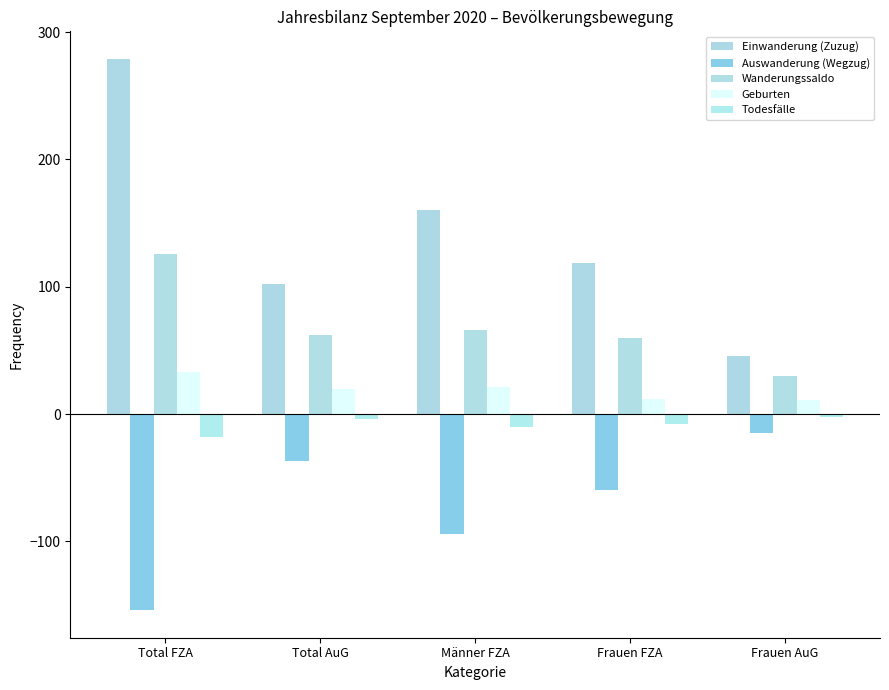

Reading left to right, list all the values displayed in this chart.

Einwanderung (Zuzug): 279	102	160	119	46
Auswanderung (Wegzug): -154	-37	-94	-60	-15
Wanderungssaldo: 126	62	66	60	30
Geburten: 33	20	21	12	11
Todesfälle: -18	-4	-10	-8	-2